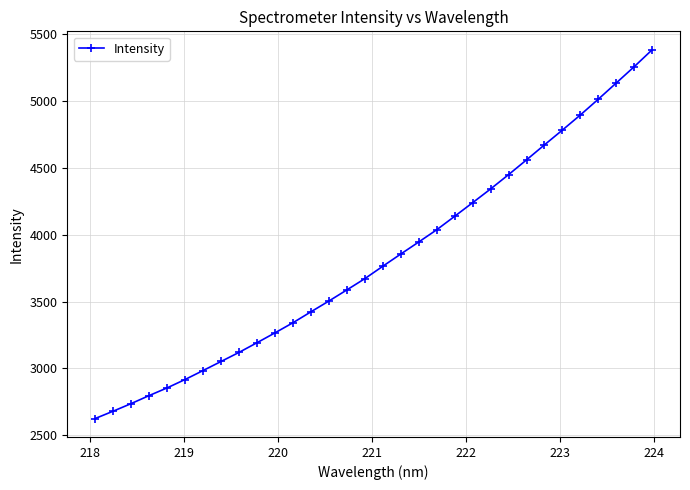

How many series are shown in this chart?

1